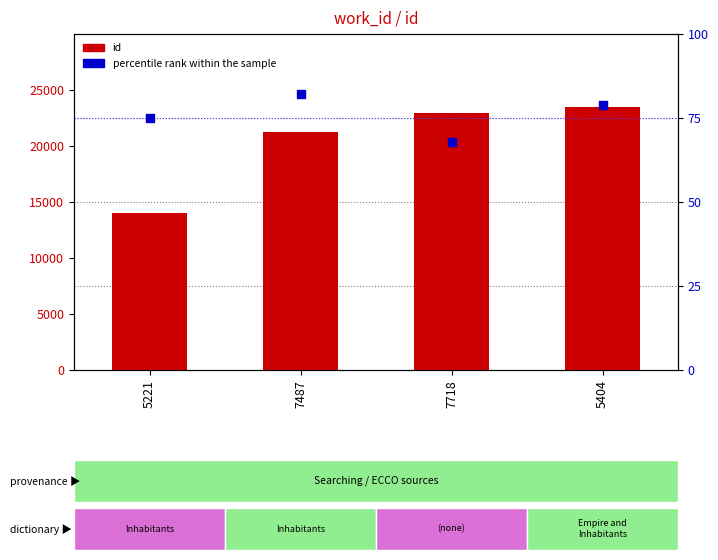

At which category is the sum across all series the highest?

5404